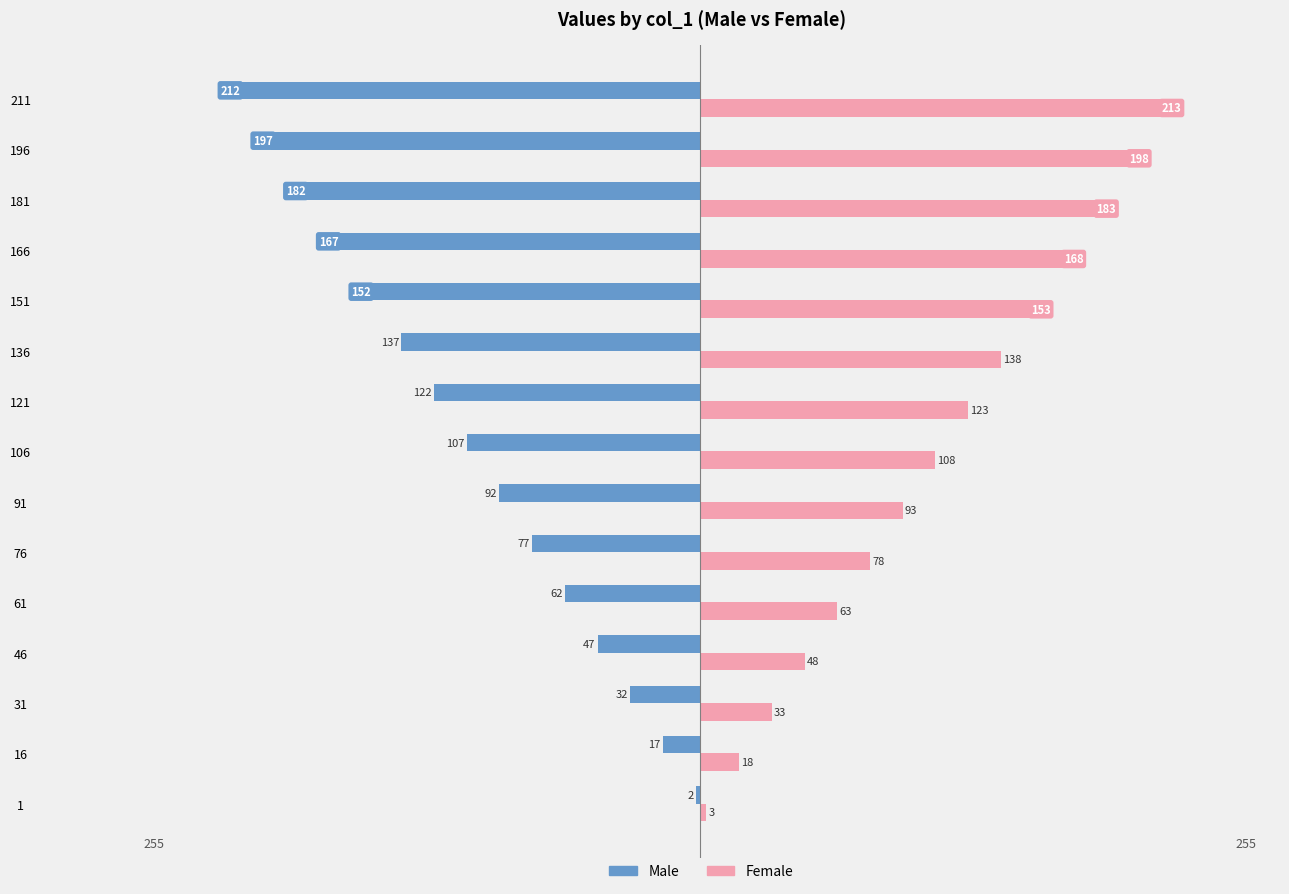

Is the value of Male at 31 greater than the value of Female at 61?

No